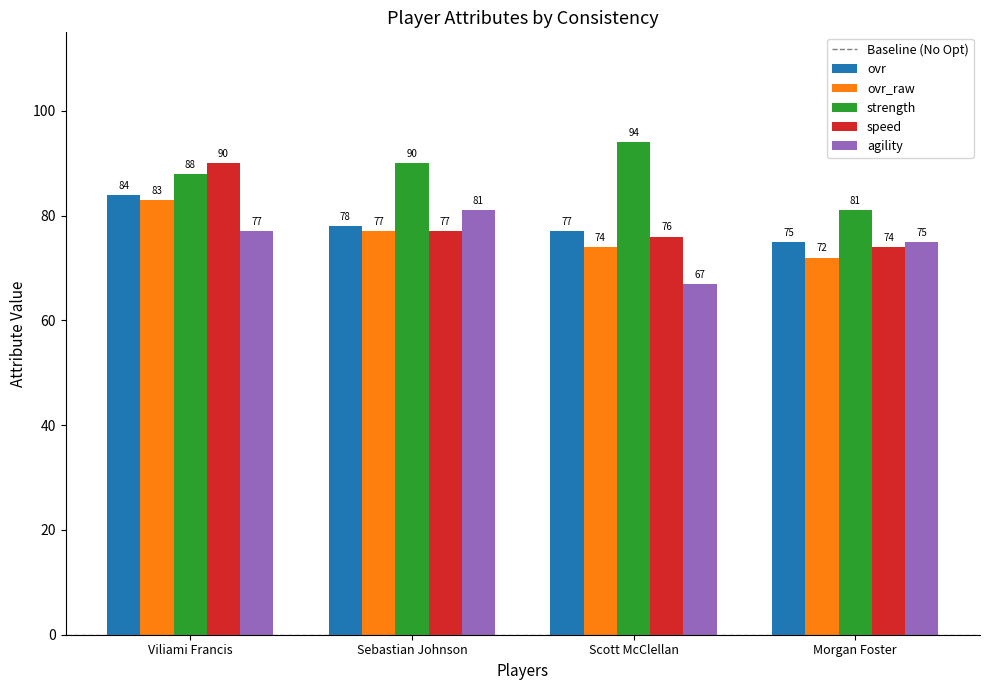

How many agility values are between 75 and 81?

3